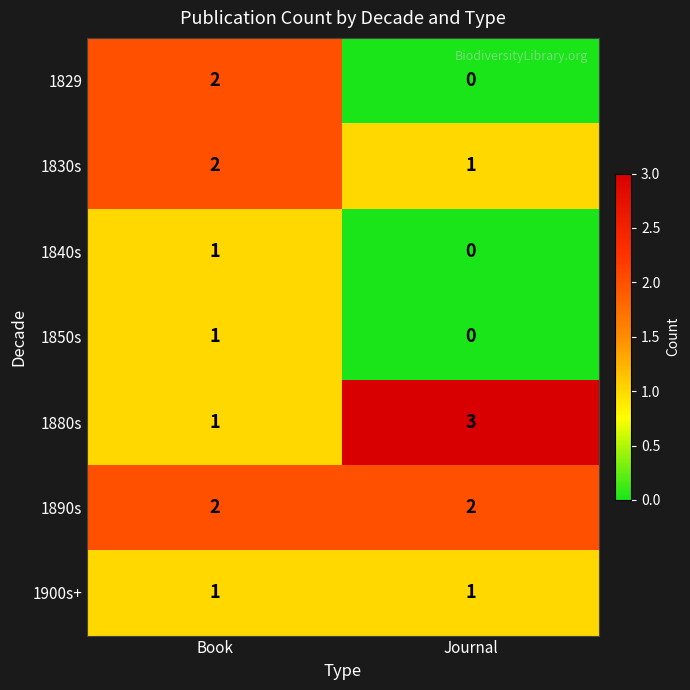

Reading left to right, transcribe all the data shown in this chart.

1829: Book=2	Journal=0
1830s: Book=2	Journal=1
1840s: Book=1	Journal=0
1850s: Book=1	Journal=0
1880s: Book=1	Journal=3
1890s: Book=2	Journal=2
1900s+: Book=1	Journal=1